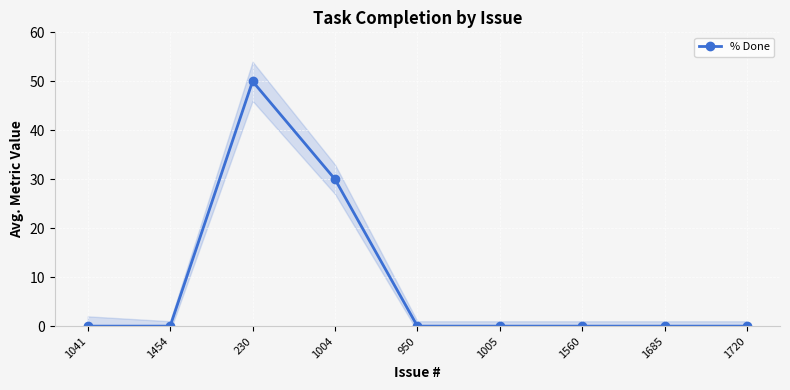

How many lines are shown in the chart?

1